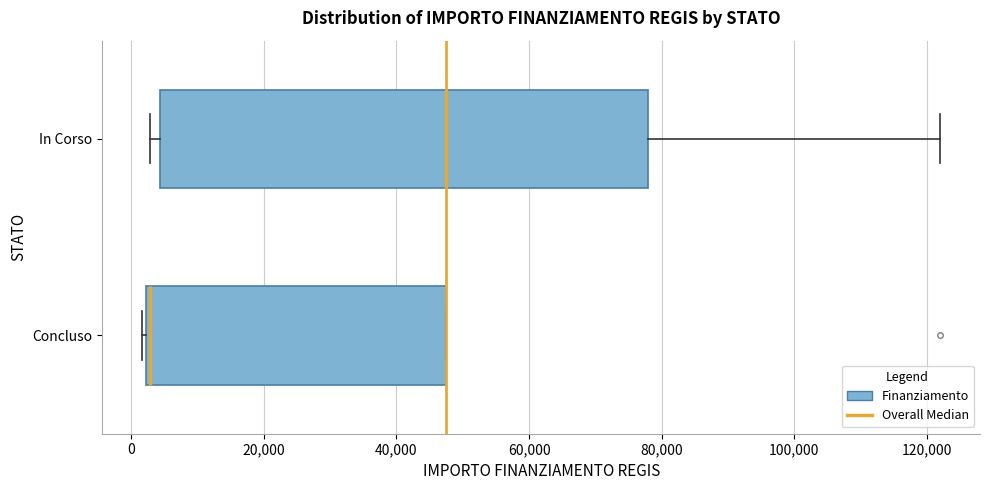

Comparing the boxes themselves (not the whiskers), which one is the widest?

In Corso